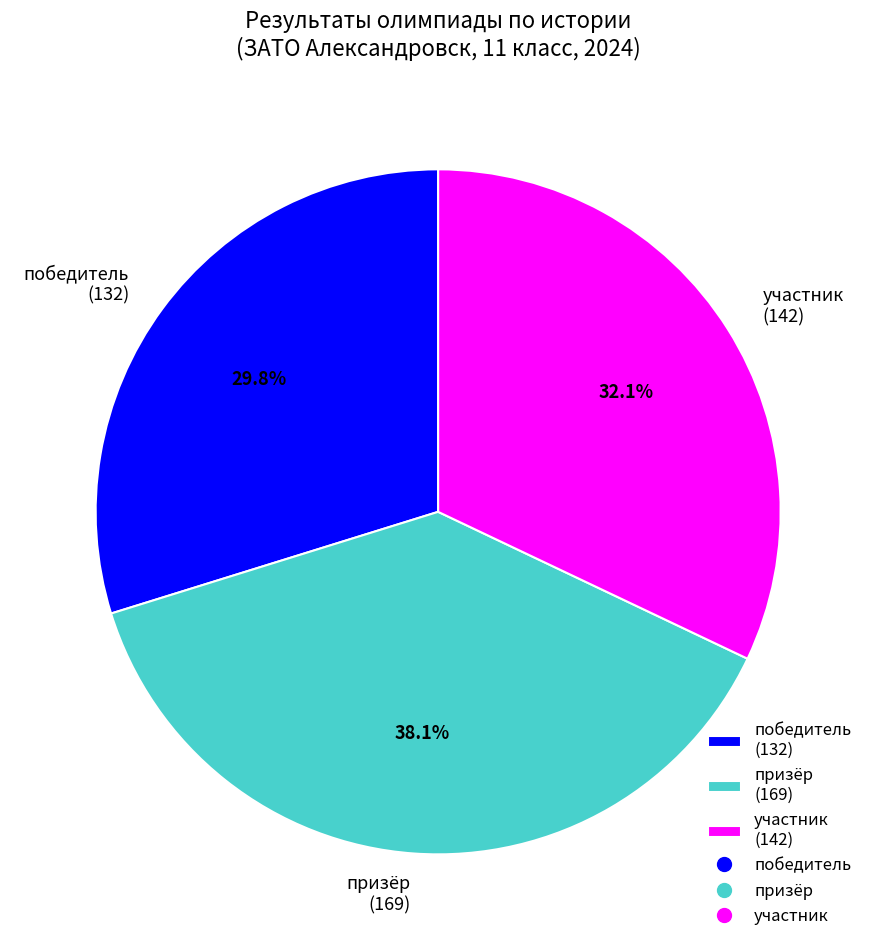

Does участник (142) account for over 50% of the chart?

No